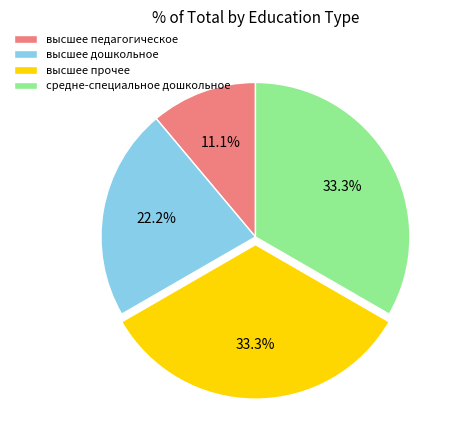

What portion of the pie excludes высшее прочее?

66.7%